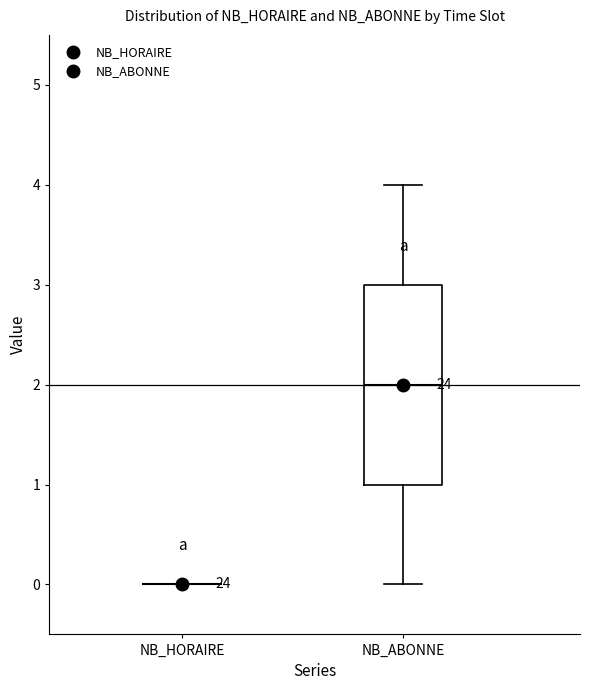

Where is the lower edge of the box for NB_ABONNE on the y-axis? The values are not printed on the chart, so give them approximately, as read against the axis.

1